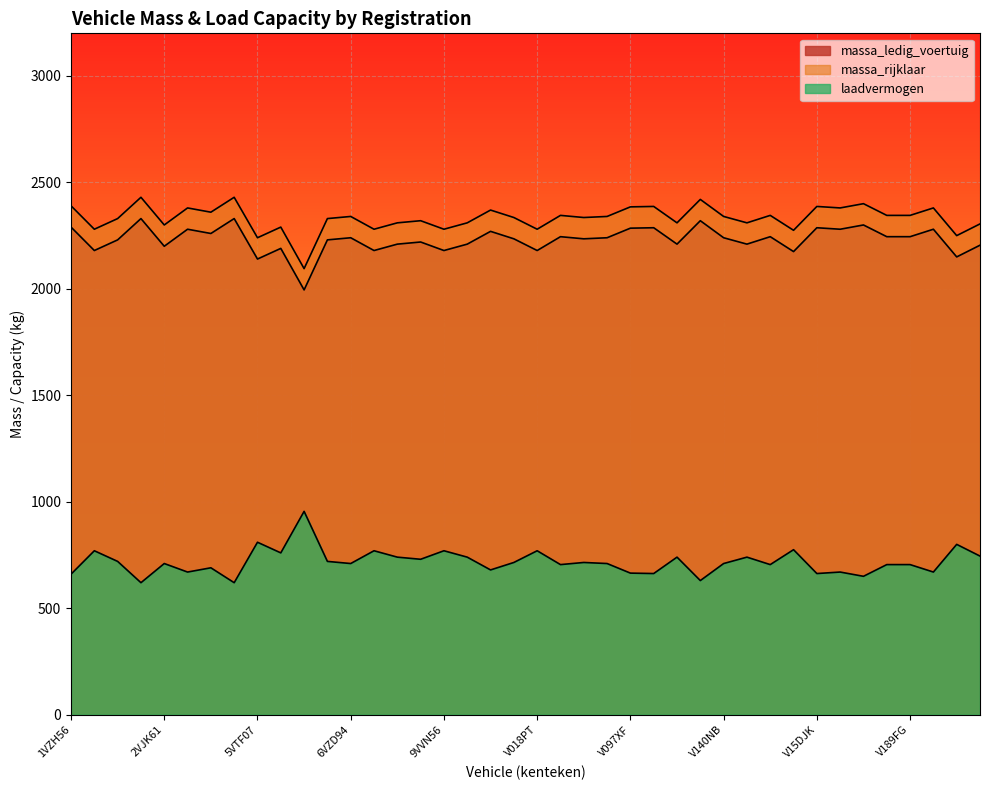

True or false: massa_ledig_voertuig and massa_rijklaar cross at least once.

False